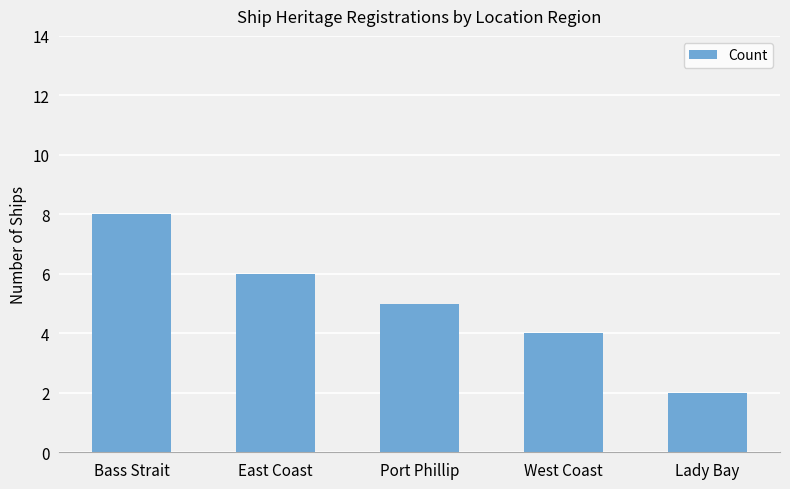

How many data points are less than 5?

2